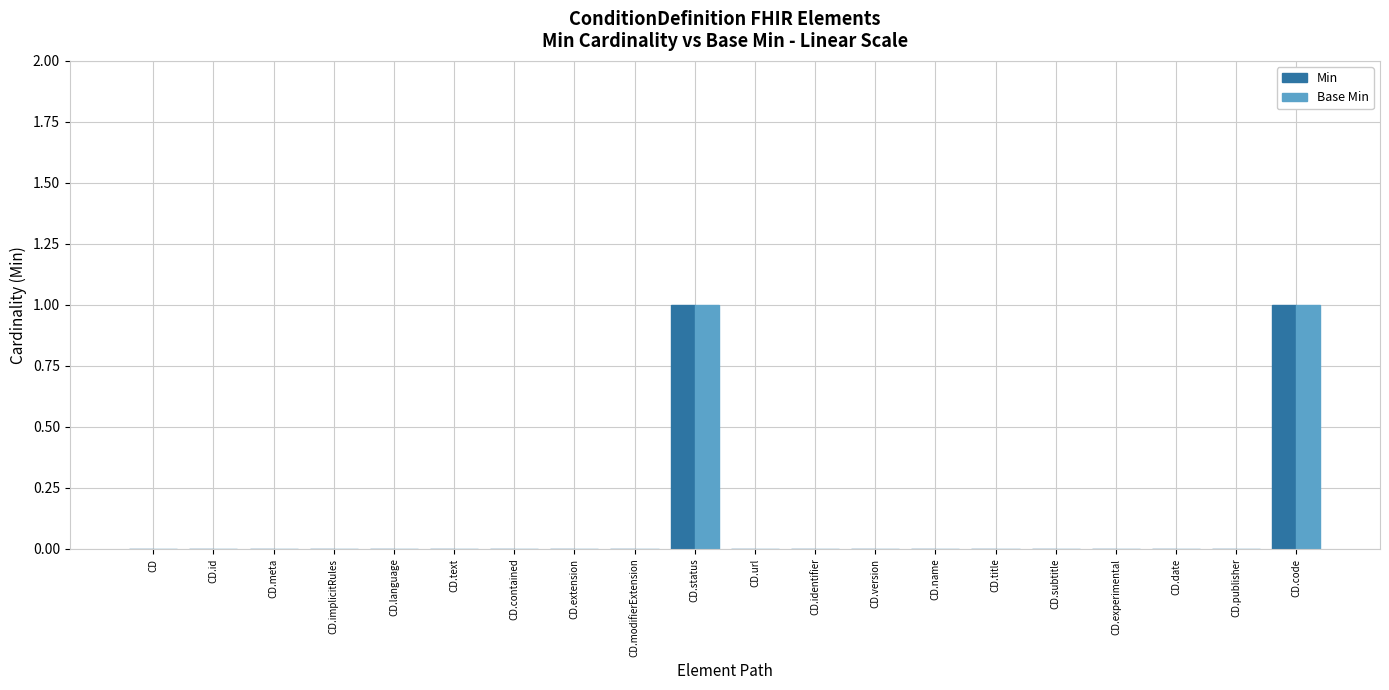

How many groups of bars are there?

20